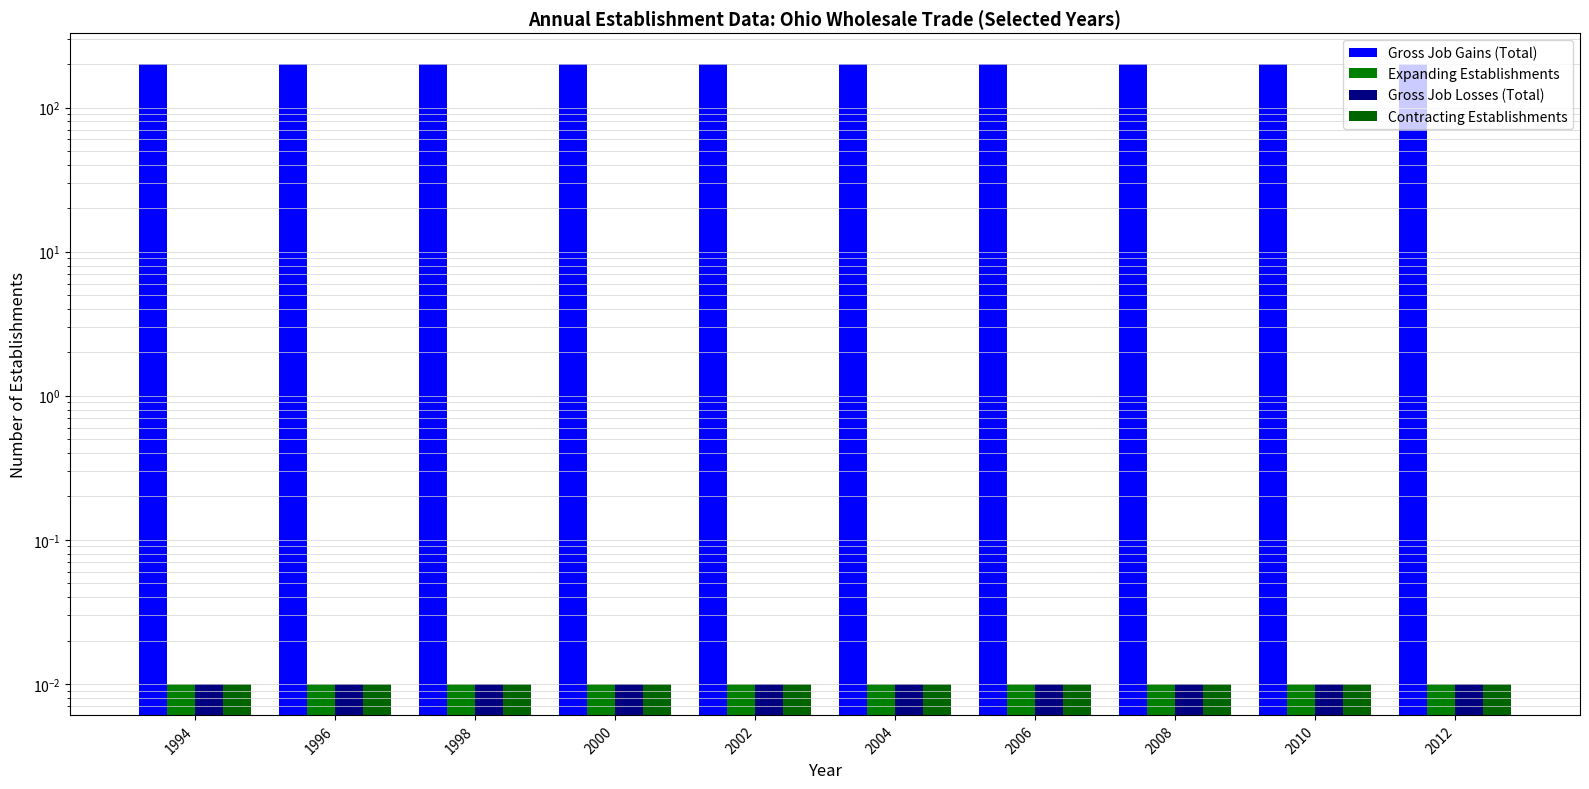

At how many categories does at least one series exceed 37?

10